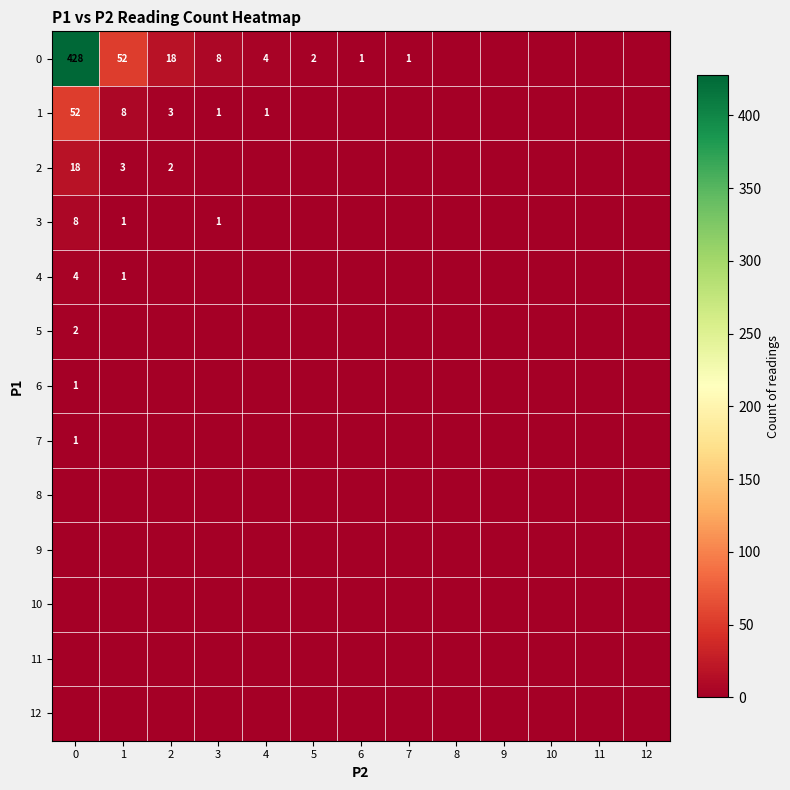

The value of 0 at 2 is 25. True or false?

False